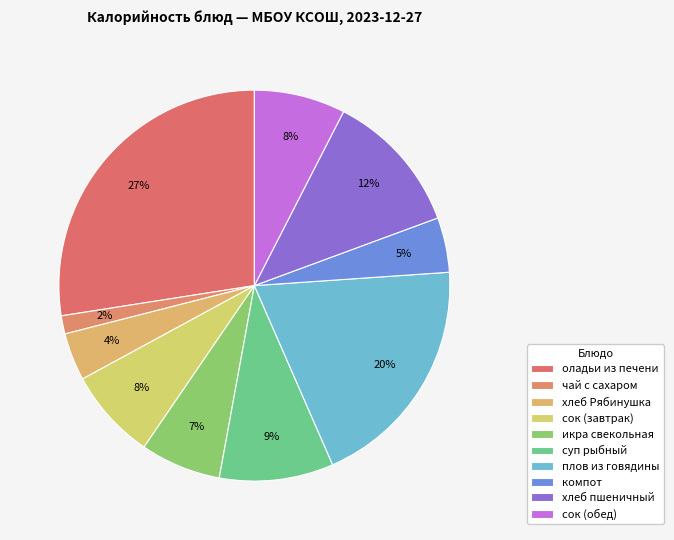

Is it true that сок (завтрак) is 20% of the pie?

False